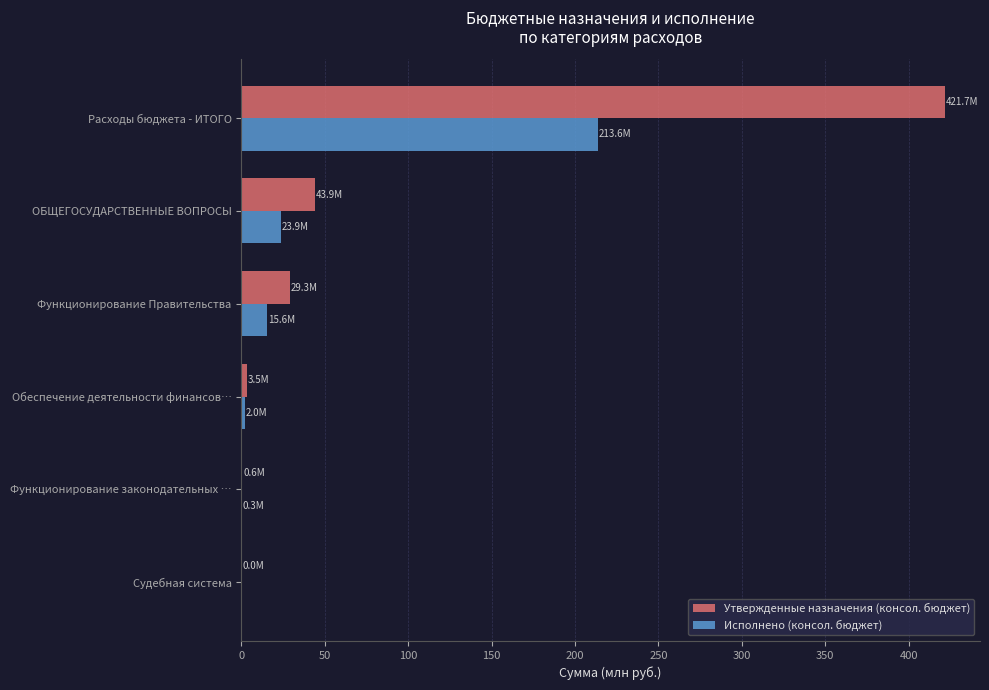

What are all the series names shown in the legend?

Утвержденные назначения (консол. бюджет), Исполнено (консол. бюджет)